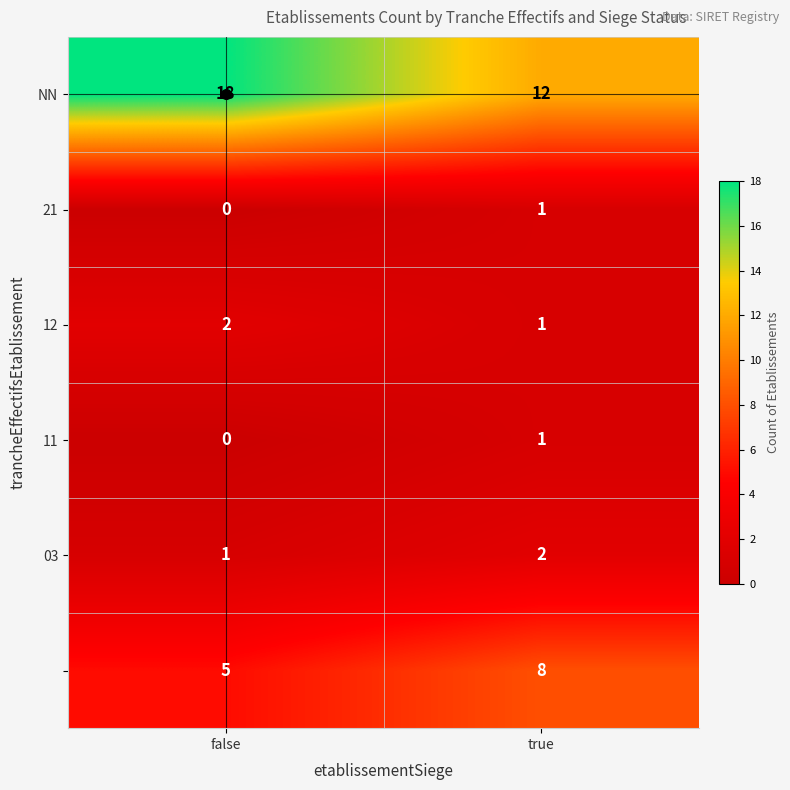

What is the difference between the highest and lowest values at true?

11